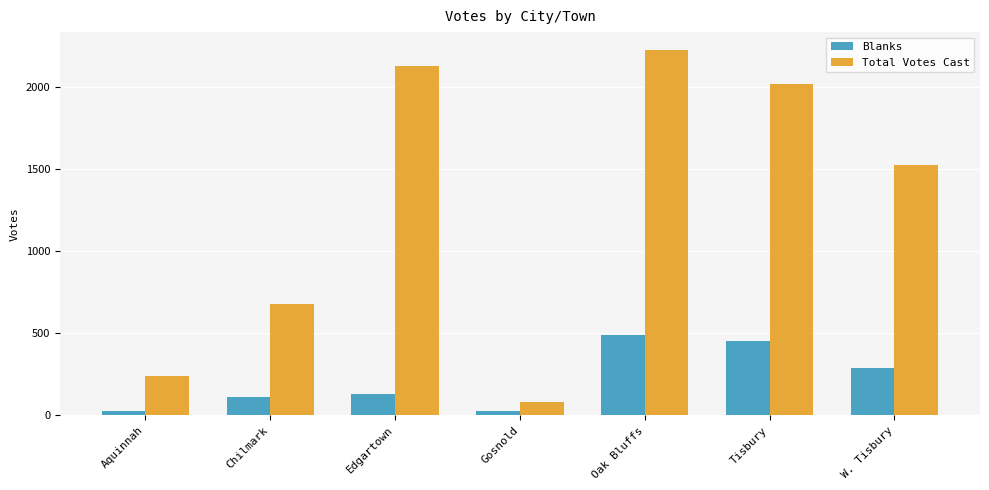

What is the greatest value displayed?

2225